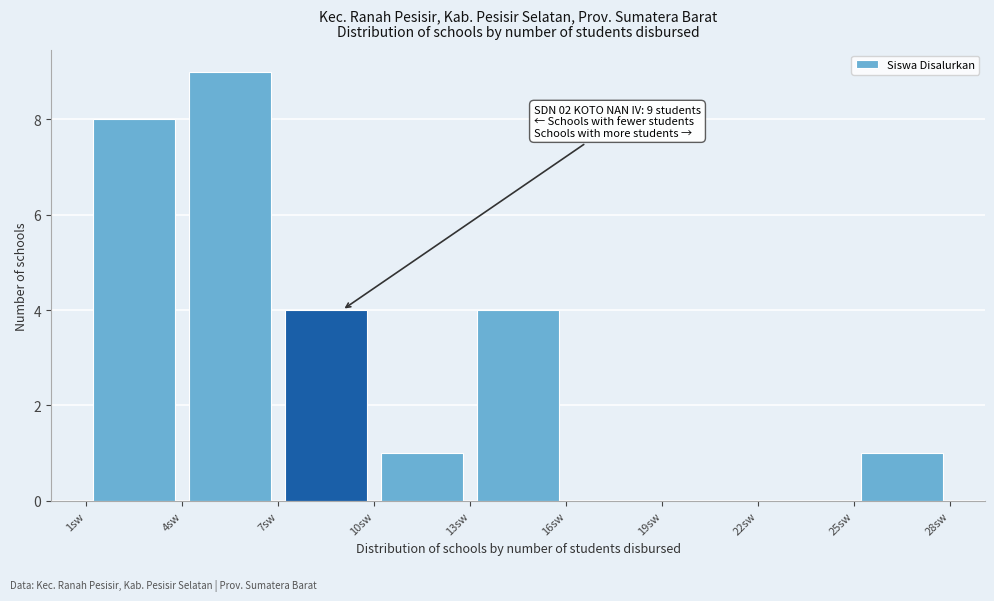

Which range on the x-axis has the tallest bar?

4 to 7